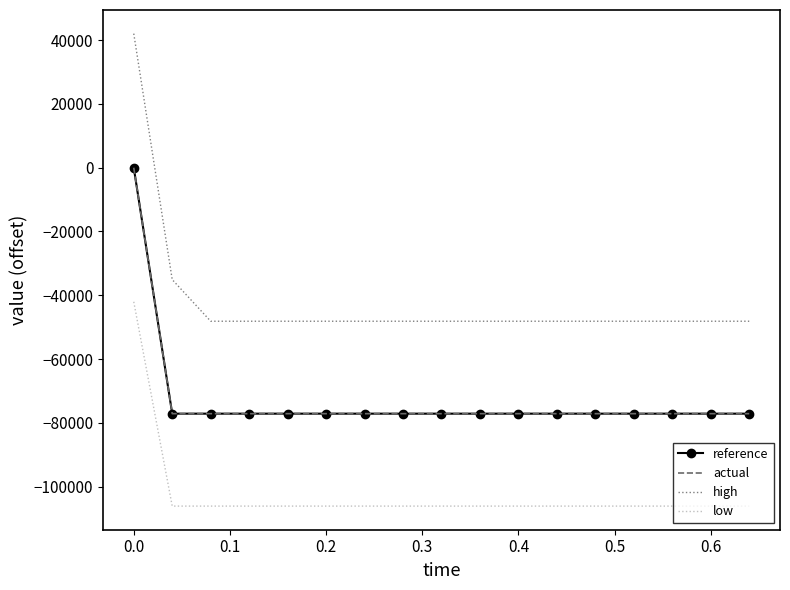

Which series has the largest range (max minus min)?

high